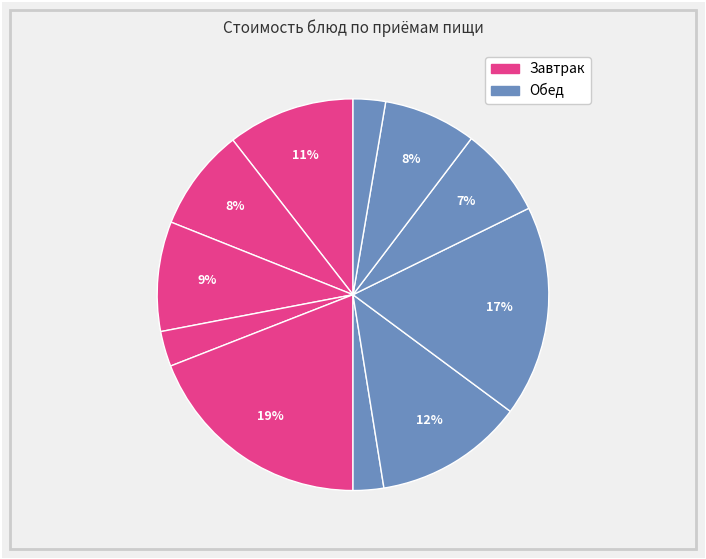

Which slice is the smallest?

Салат Витаминный